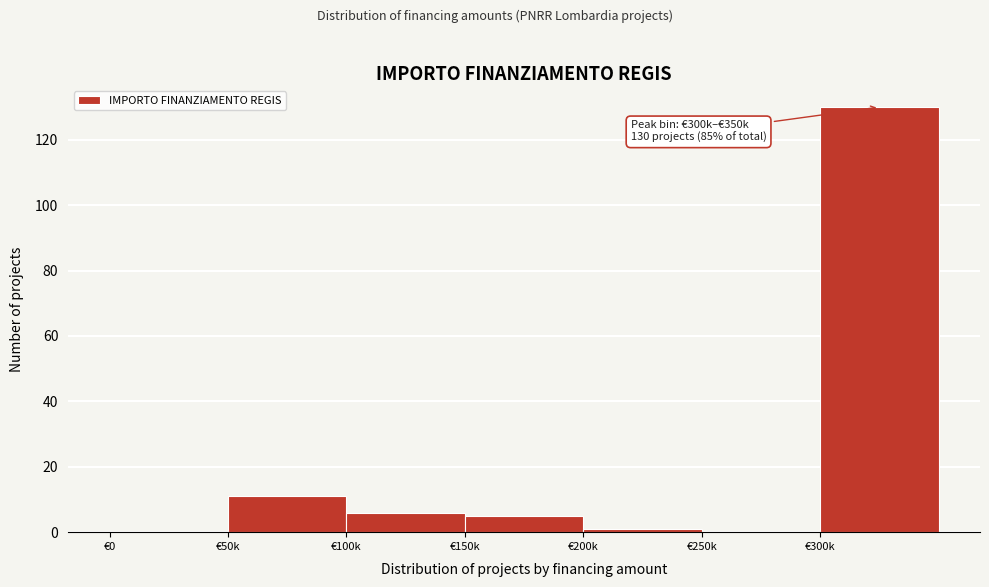

Reading left to right, extract all data points from this chart.

€0=0	€50k=11	€100k=6	€150k=5	€200k=1	€250k=0	€300k=130